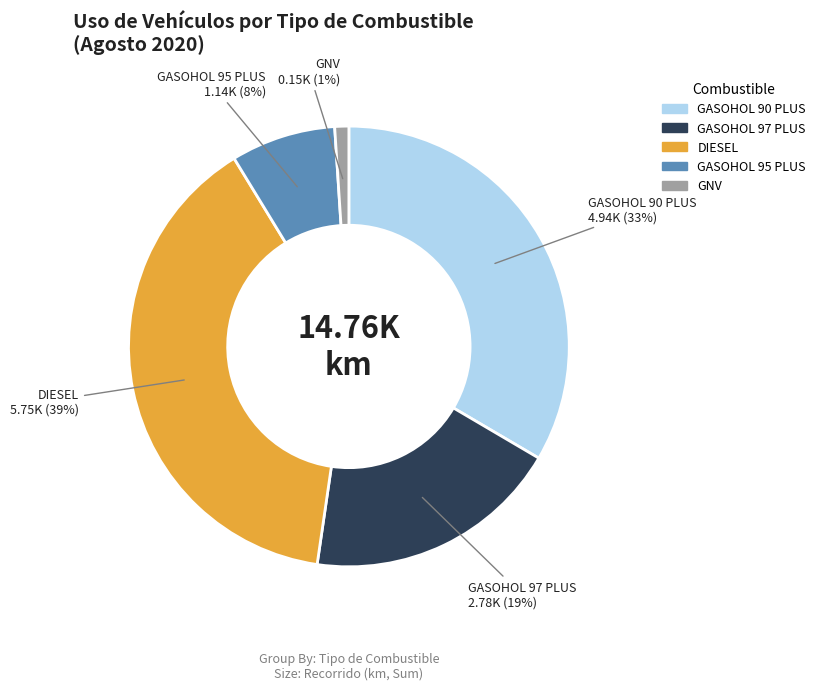

What is the largest slice in the pie chart?

DIESEL